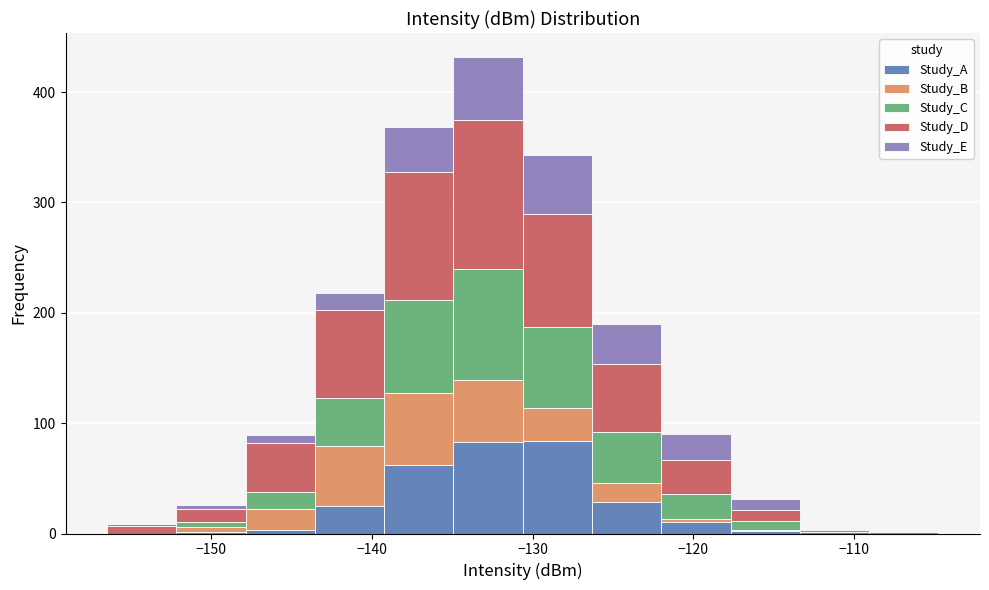

Reading left to right, transcribe this chart: for each stacked bar, give the range it covers on the x-axis and its total height. Neither the bar edges nor the heights are printed on the chart, so give them approximately, as read against the axes.

-156 to -152: under 10
-152 to -148: 30
-148 to -144: 90
-144 to -139: 220
-139 to -135: 370
-135 to -131: 430
-131 to -126: 340
-126 to -122: 190
-122 to -118: 90
-118 to -113: 30
-113 to -109: under 10
-109 to -105: under 10